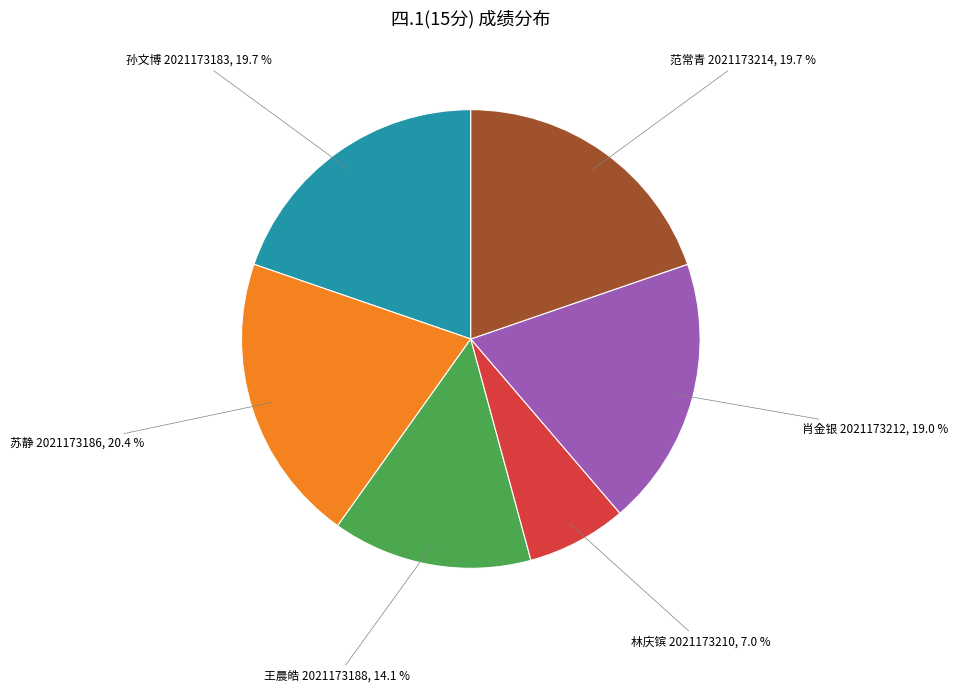

To the nearest percent, what is the difference between the largest and smallest slice percentages?

13%